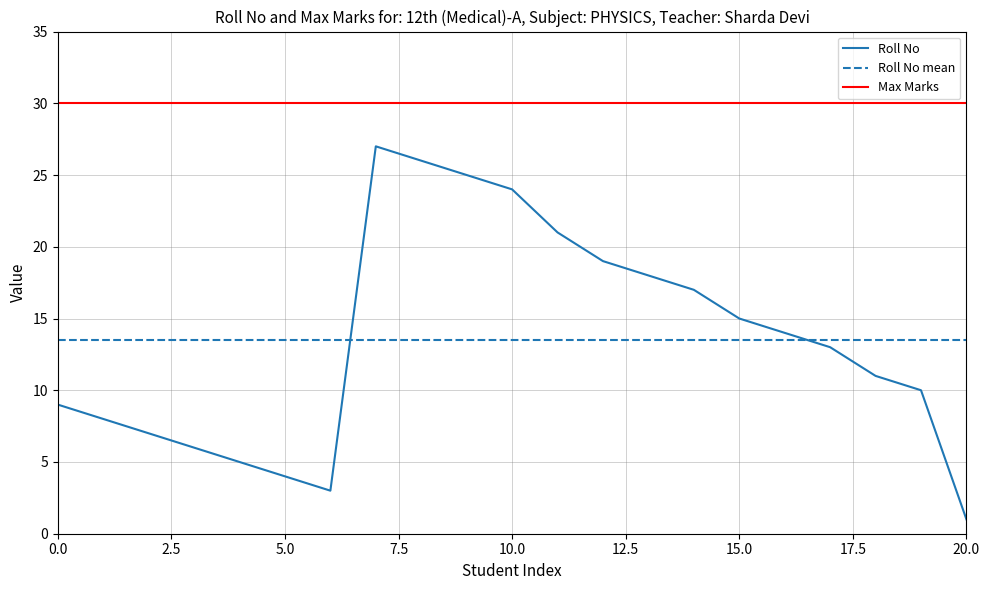

True or false: Max Marks and Roll No cross at least once.

False